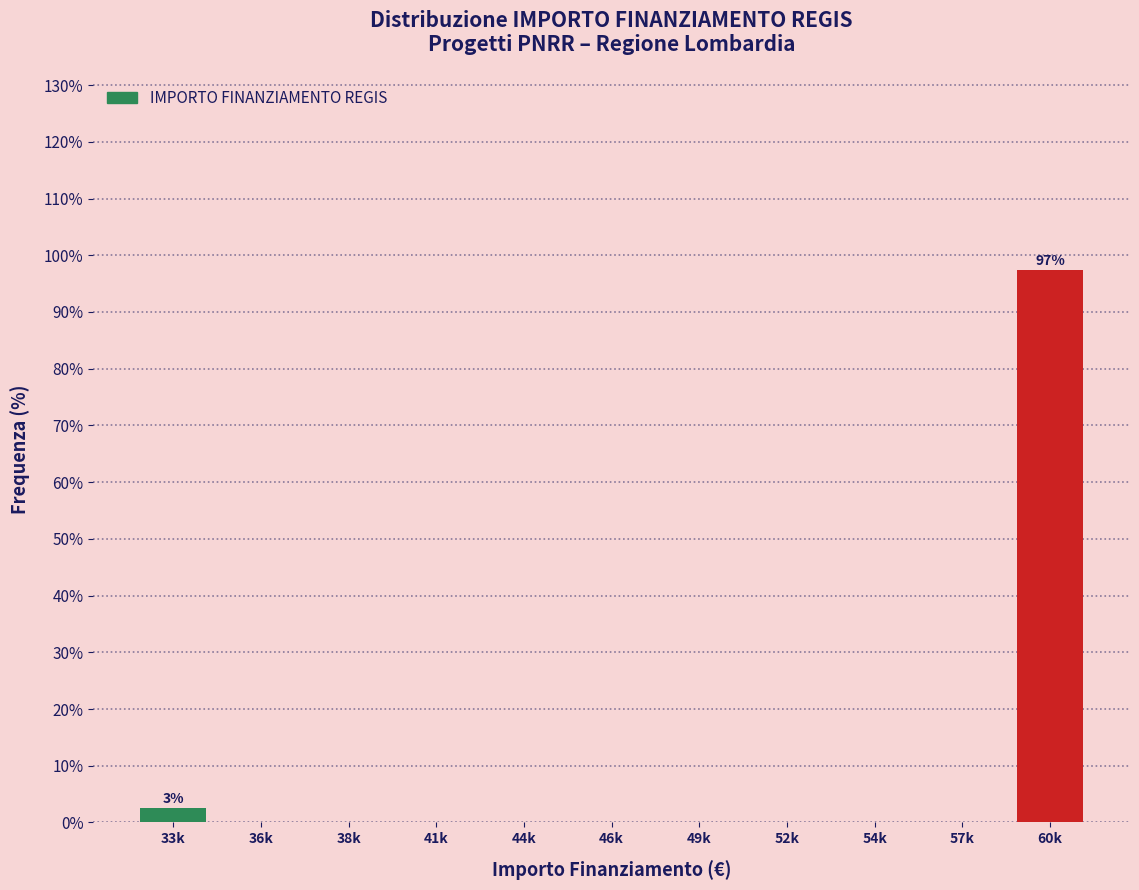

Reading left to right, what are all the values shown in this chart?

33k=2.6	36k=0.0	38k=0.0	41k=0.0	44k=0.0	46k=0.0	49k=0.0	52k=0.0	54k=0.0	57k=0.0	60k=97.4